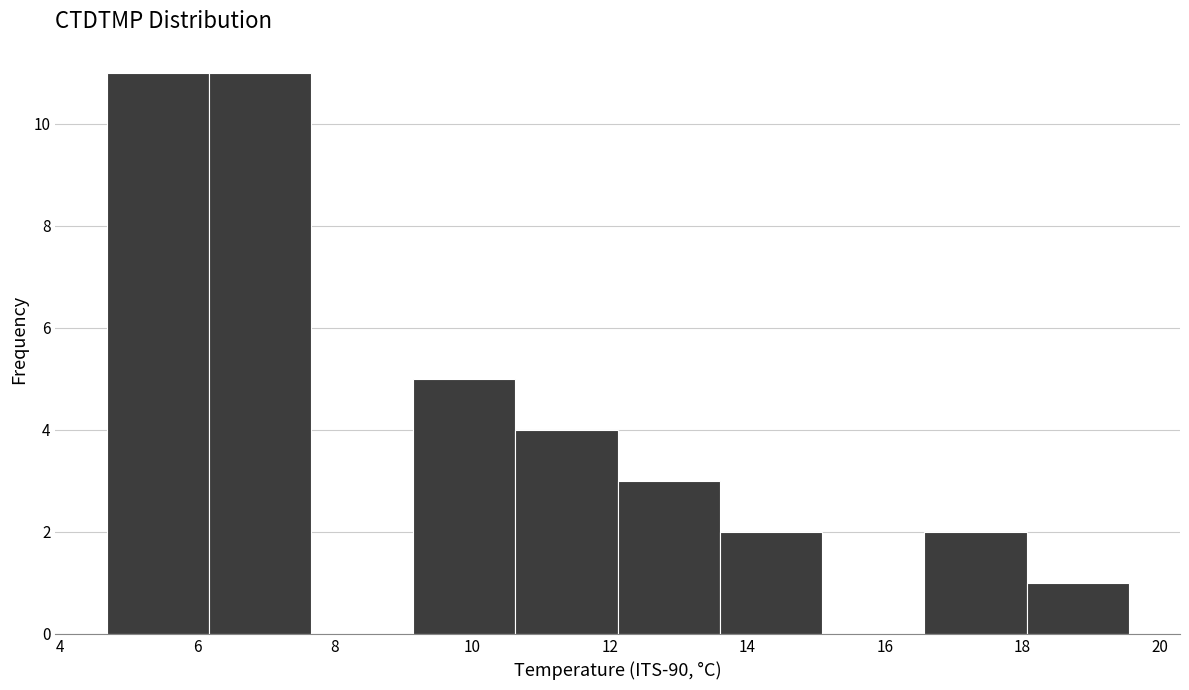

Reading left to right, list every bar in this chart as the range it spans on the x-axis followed by its height. Neither the bar edges nor the heights are printed on the chart, so give them approximately, as read against the axes.

4.6 to 6.2: 11
6.2 to 7.6: 11
7.6 to 9.2: 0
9.2 to 10.6: 5
10.6 to 12.2: 4
12.2 to 13.6: 3
13.6 to 15.0: 2
15.0 to 16.6: 0
16.6 to 18.0: 2
18.0 to 19.6: 1